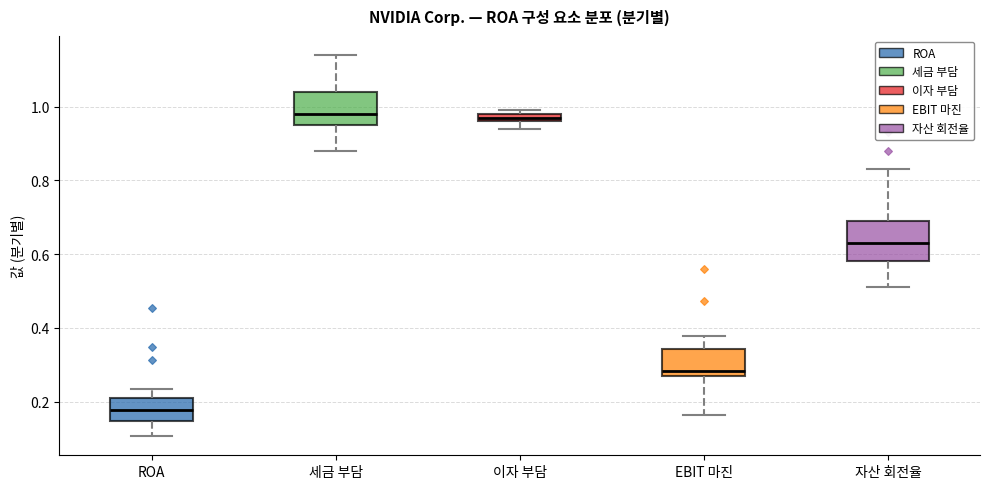

Where does the lower whisker of the box for 세금 부담 end on the y-axis? The values are not printed on the chart, so give them approximately, as read against the axis.

0.88